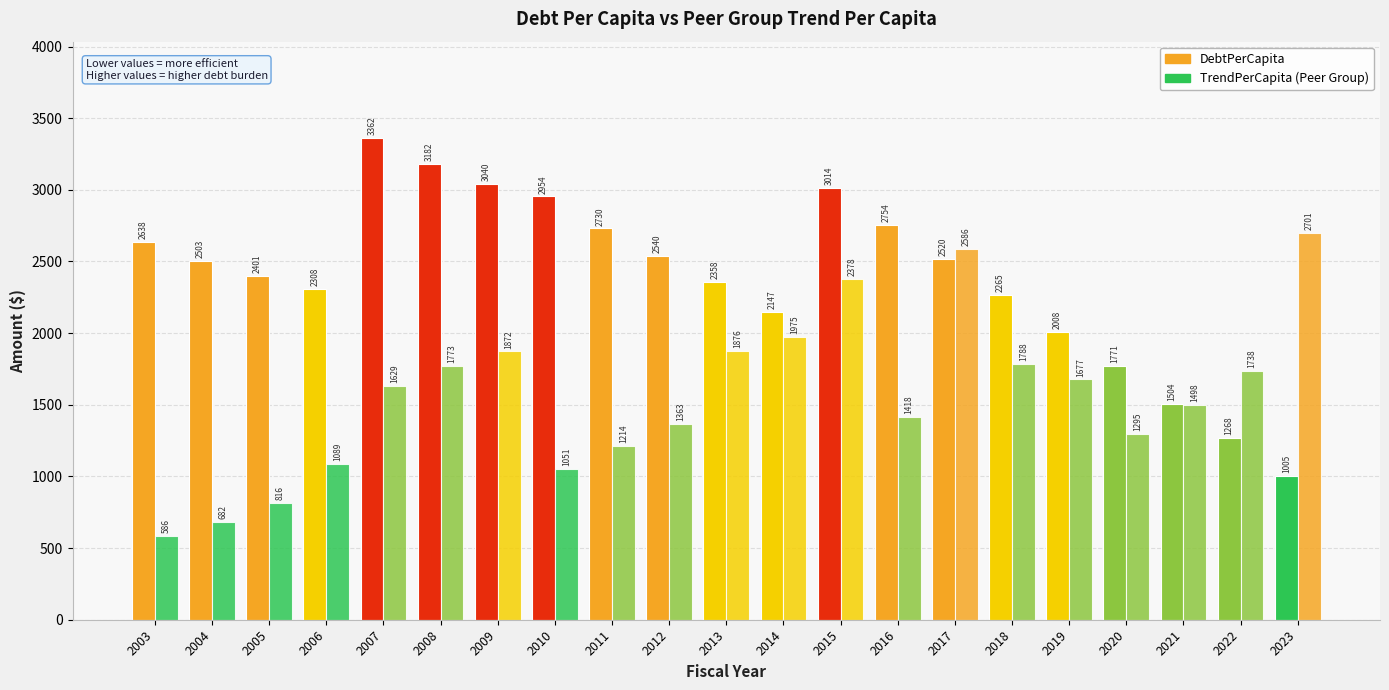

How many bars are there in each group?

2